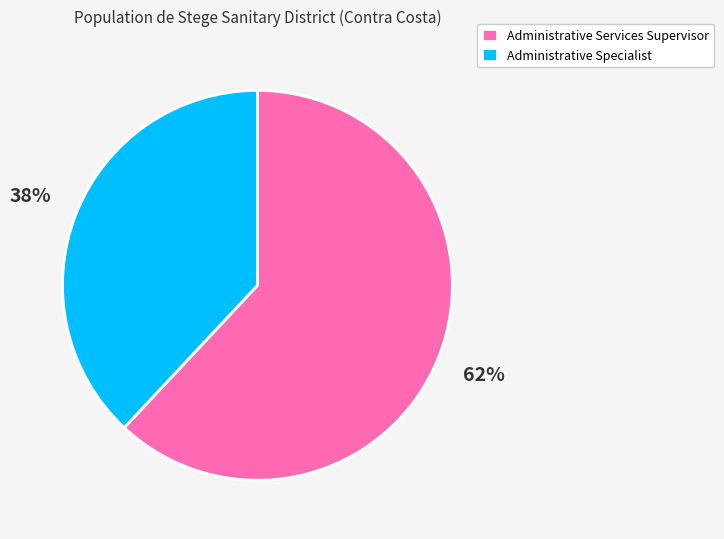

Does Administrative Specialist account for over 50% of the chart?

No